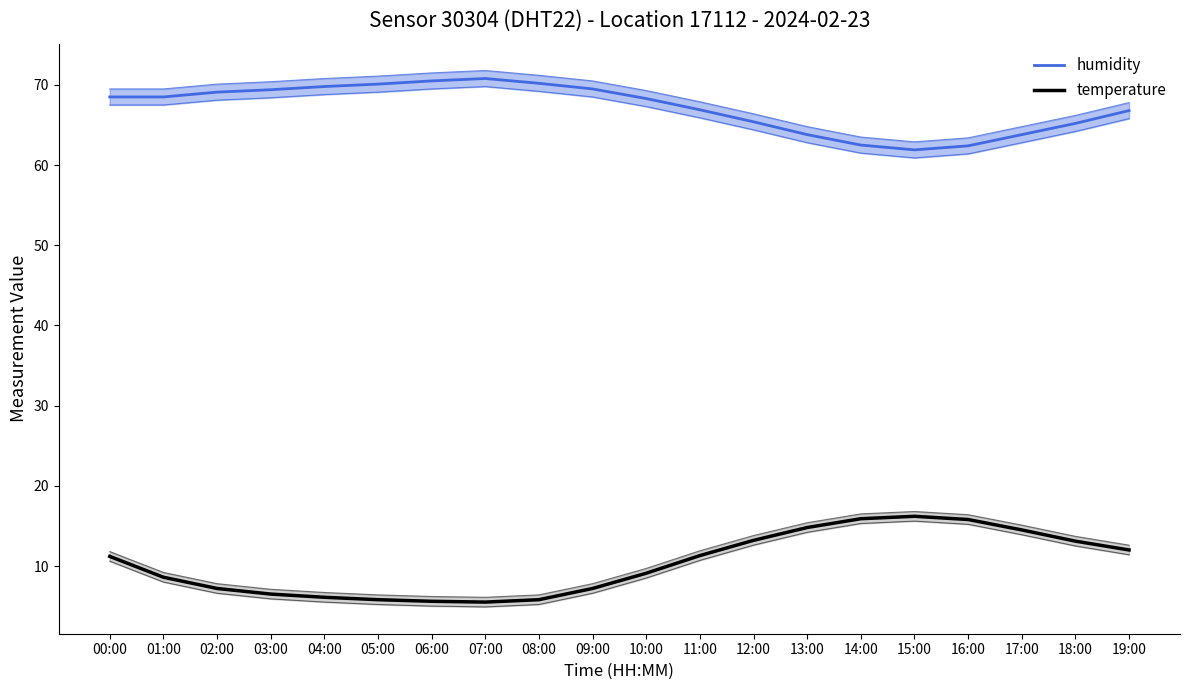

True or false: humidity and temperature intersect in this chart.

False